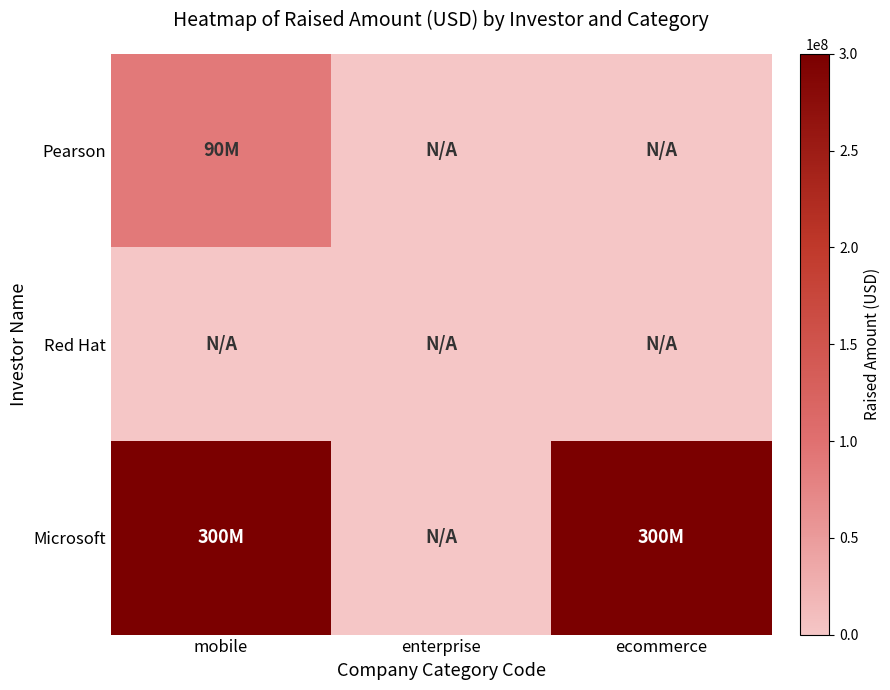

Rank the series at ecommerce from lowest to highest value.

Pearson, Red Hat, Microsoft